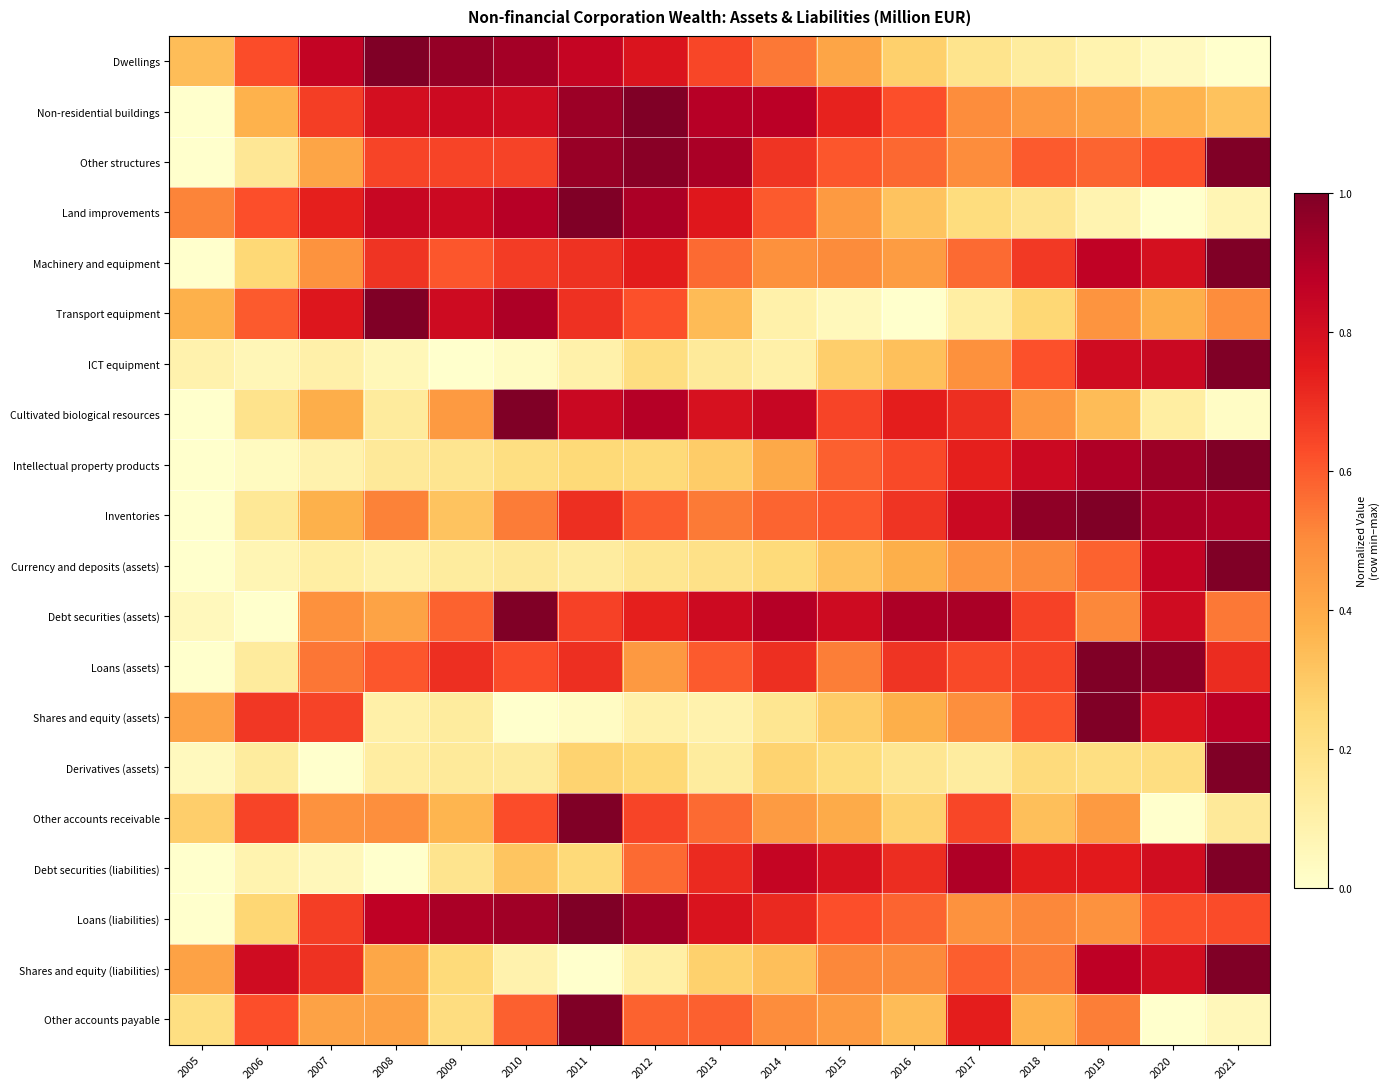

At which category does the chart reach its minimum across all series?

2021